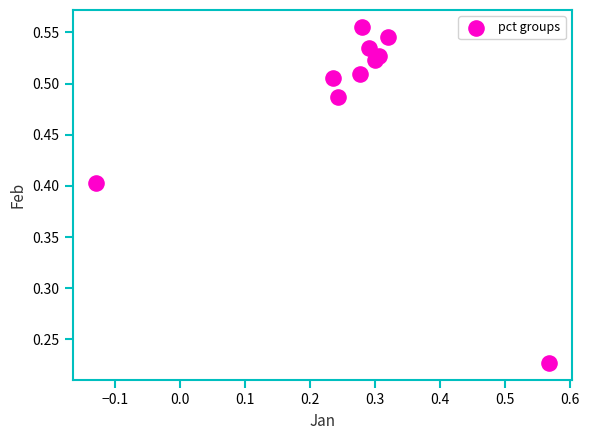

What is the range of Y values (max minus min)?

0.3